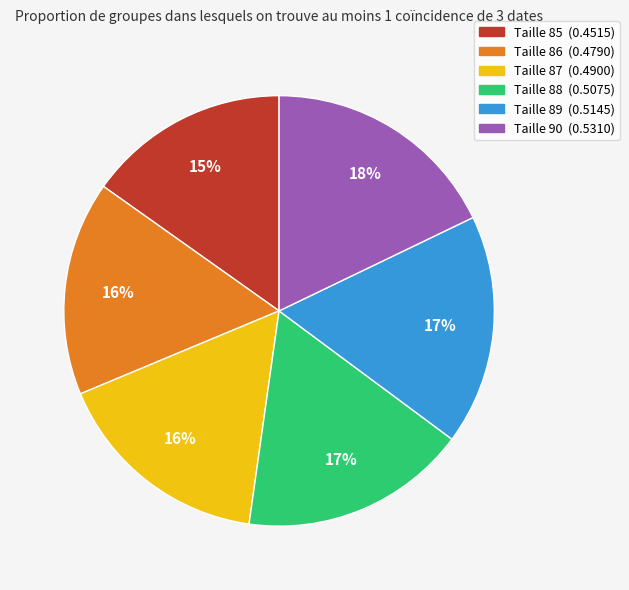

How many slices are in this pie chart?

6